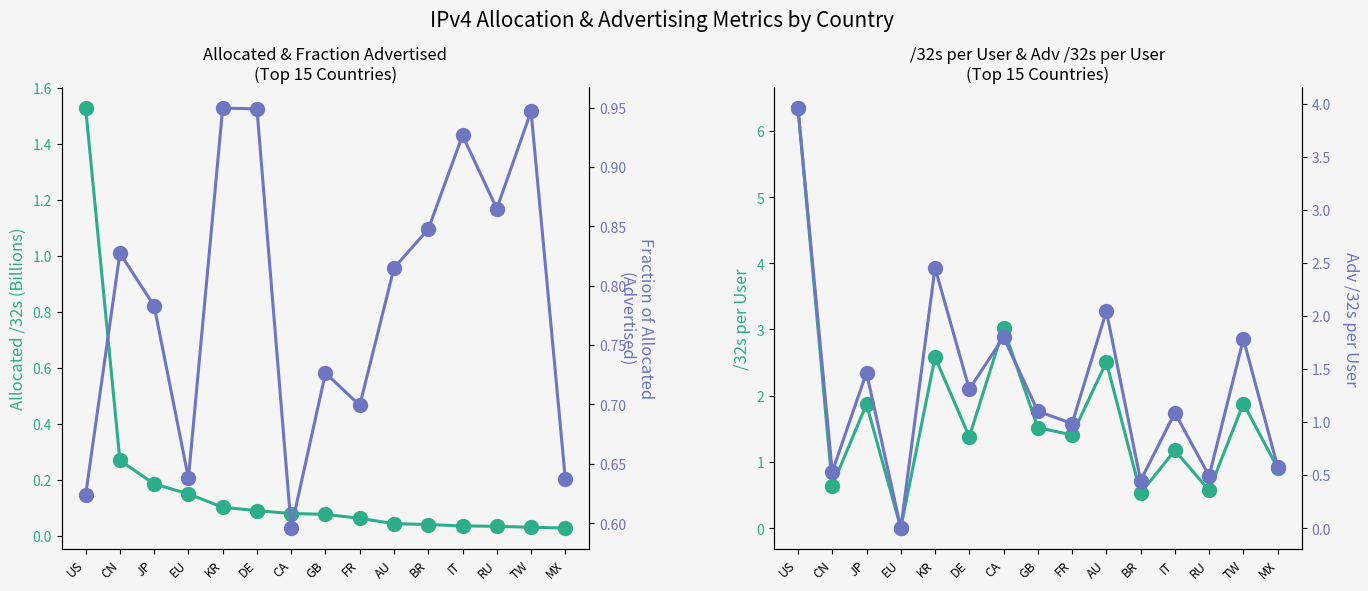

In Fraction Advertised, how many points are lower than both neighbors (excluding endpoints)?

4